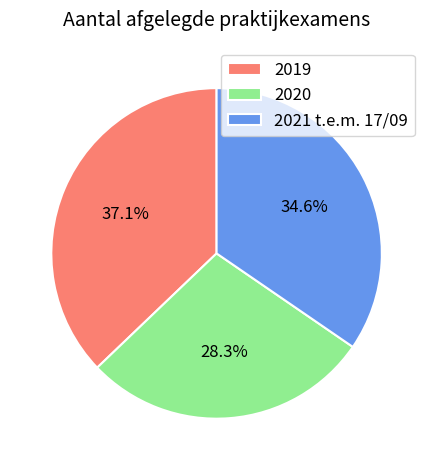

To the nearest percent, what percentage of the pie is 2020?

28%